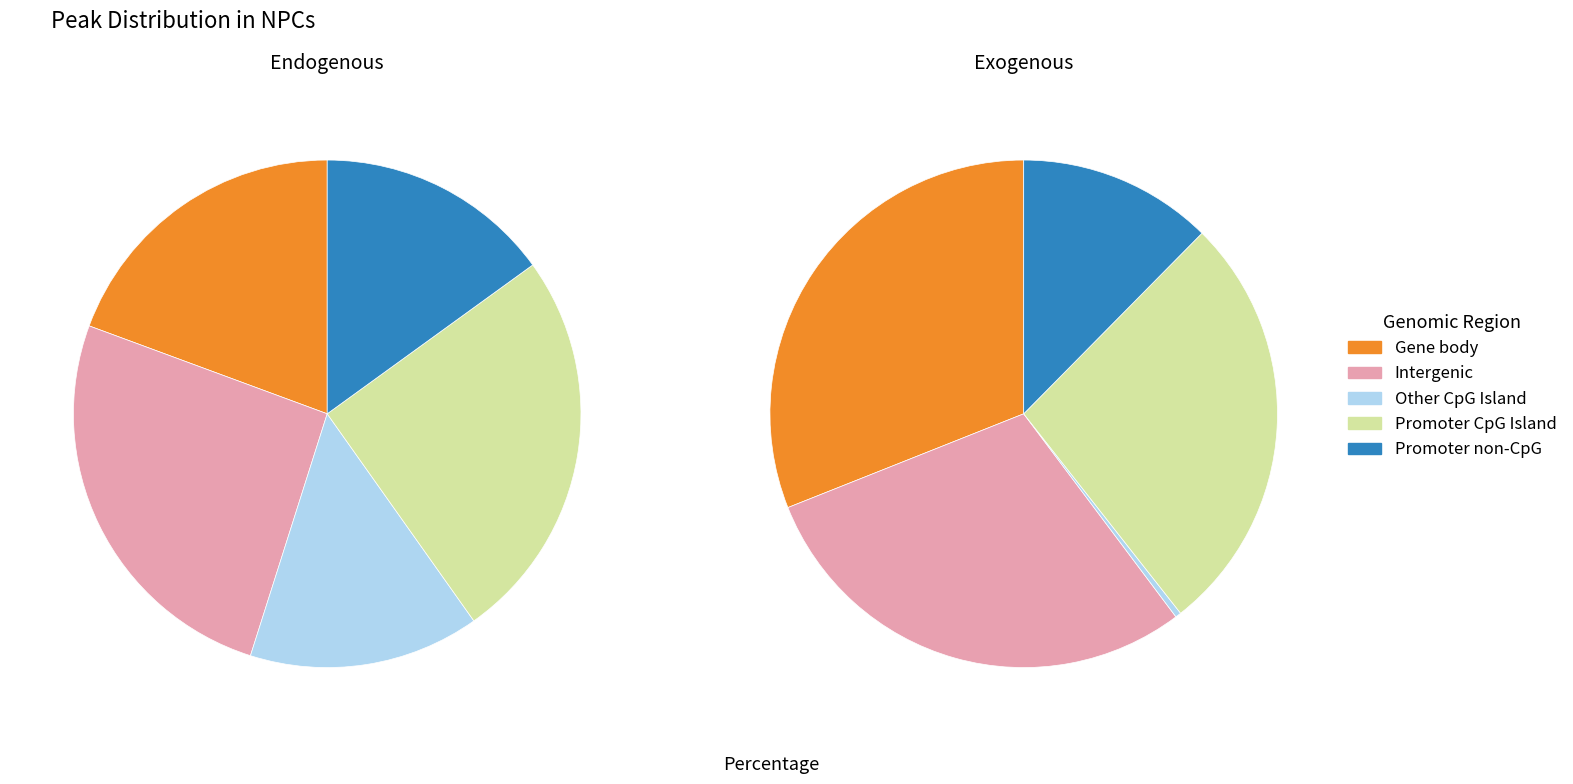

Count the number of slices in the pie.

10